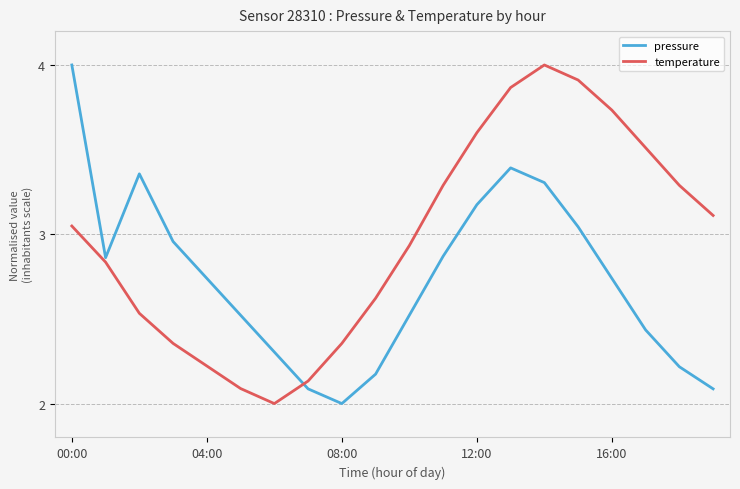

Which series has the largest total across all categories?

temperature